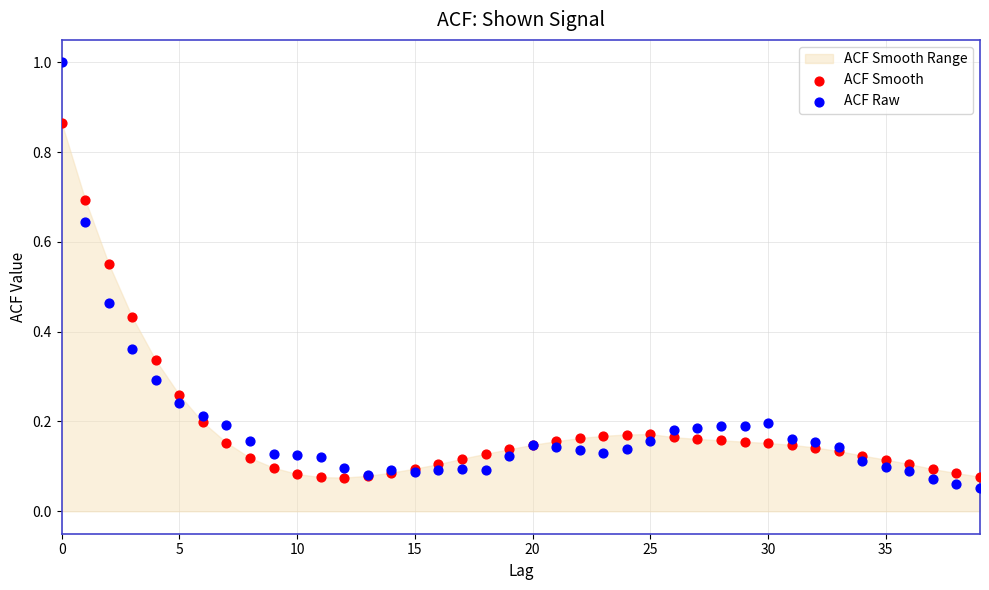

Which series has the widest spread of Y values?

ACF Raw